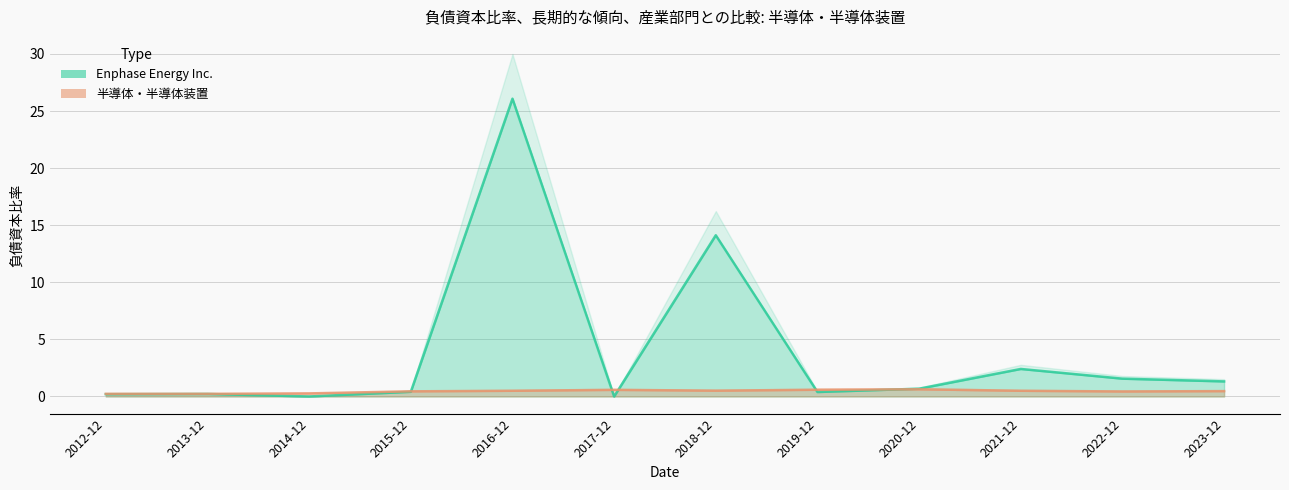

How many distinct data groups are displayed?

2